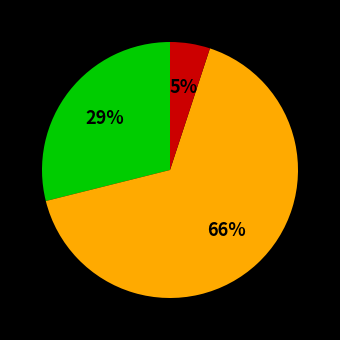

Is there a majority slice in this chart?

Yes